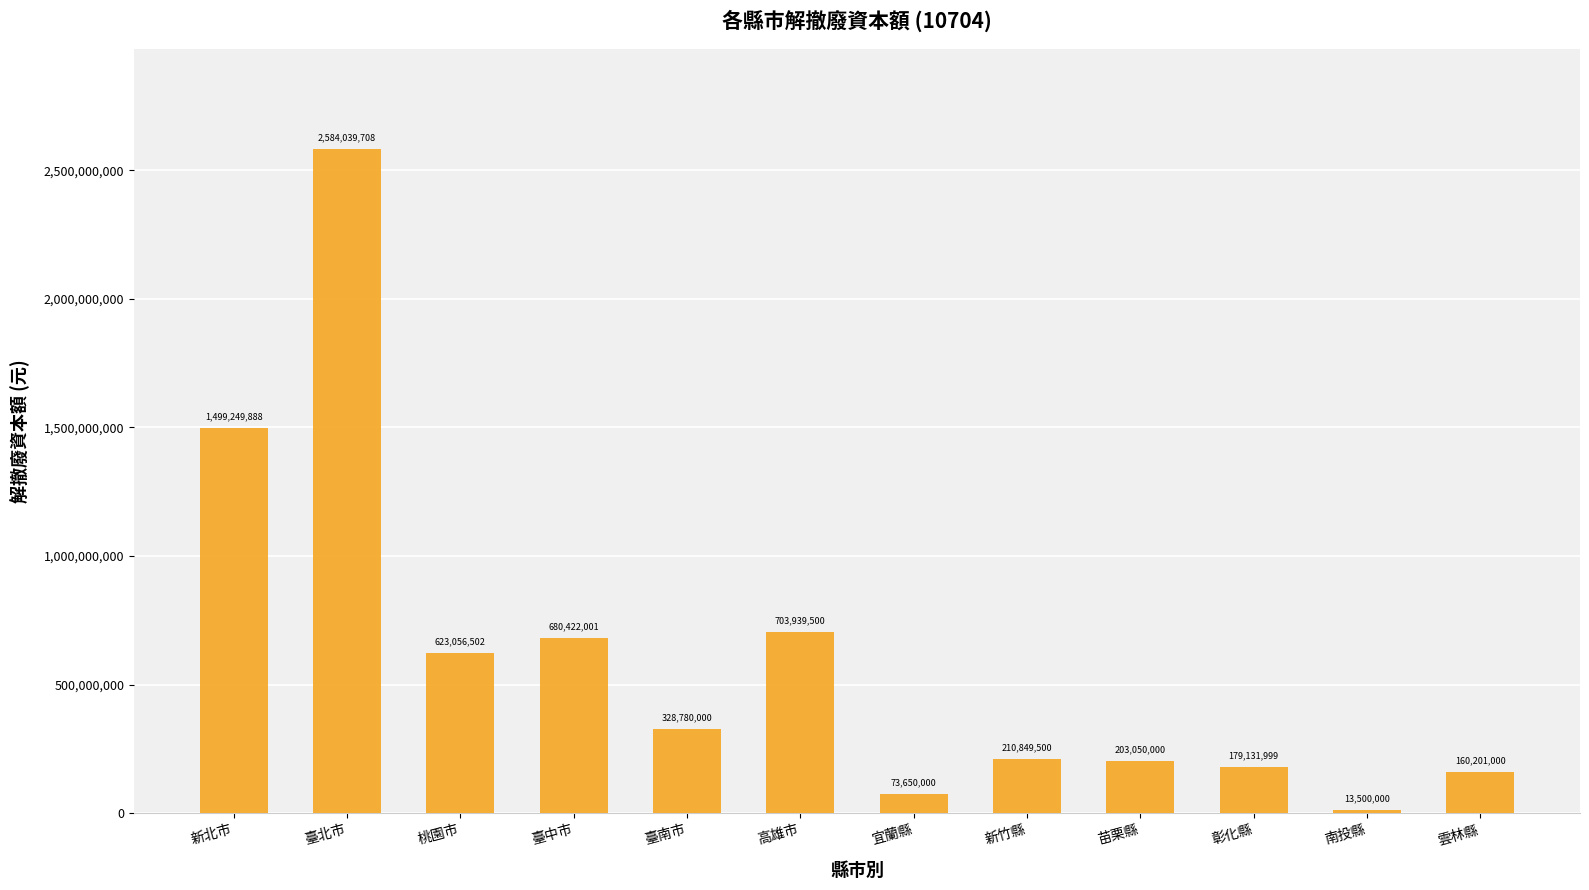

What is the maximum value shown in the chart?

2584039708